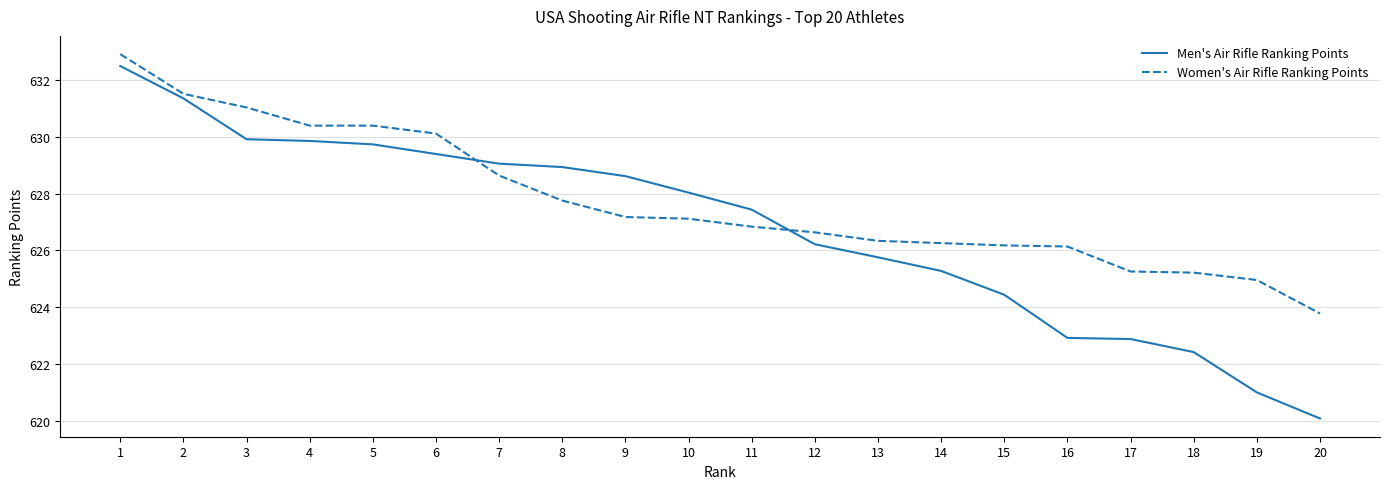

The Men's Air Rifle Ranking Points series shows 628.0 at 10. True or false?

True